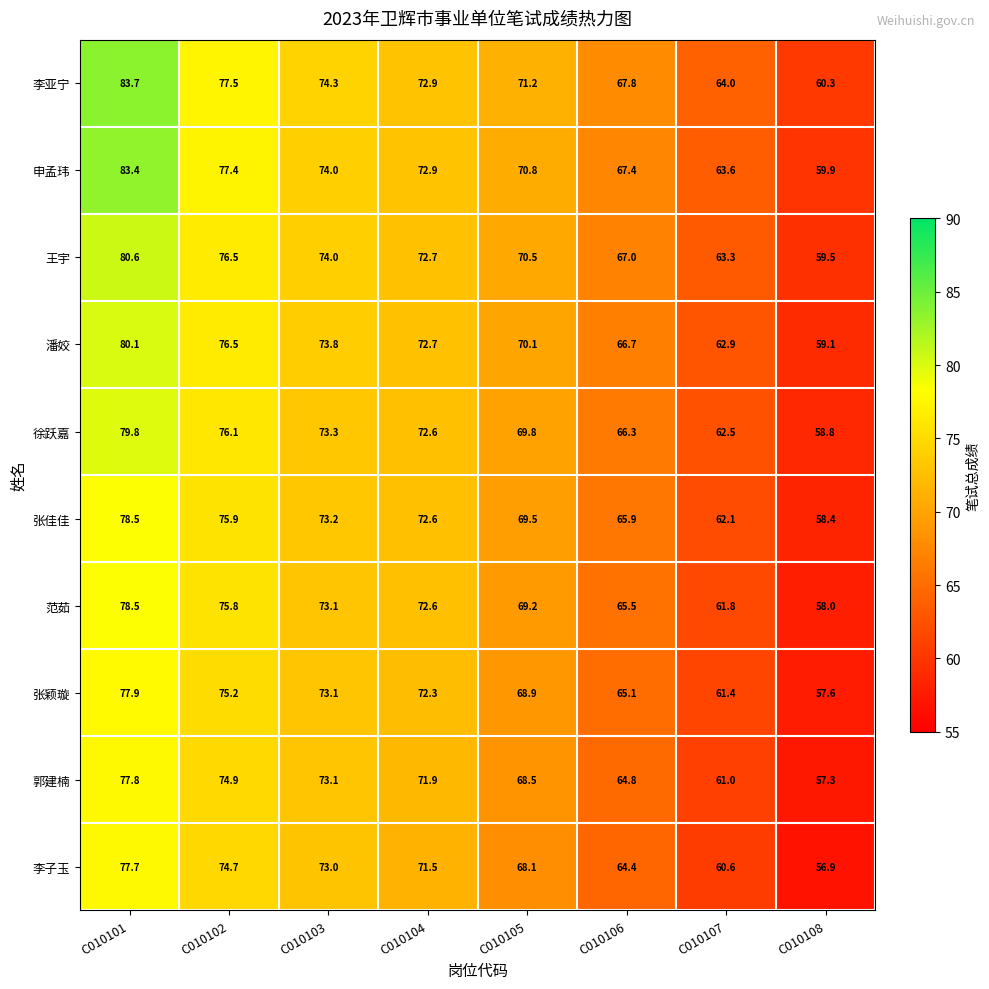

At how many categories does at least one series exceed 59?

8